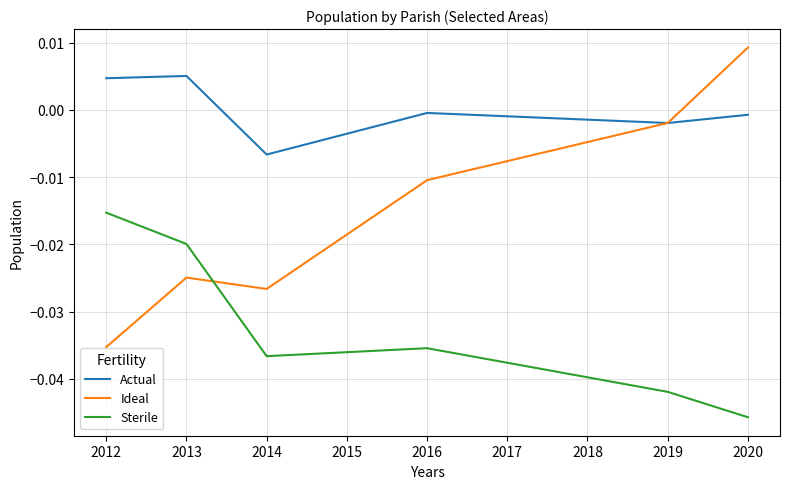

How many distinct data groups are displayed?

3